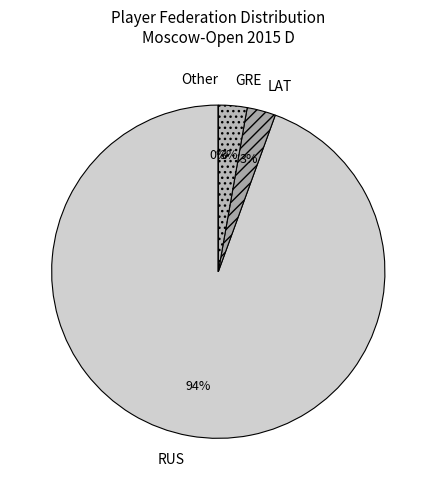

Which slice represents more than half of the pie?

RUS